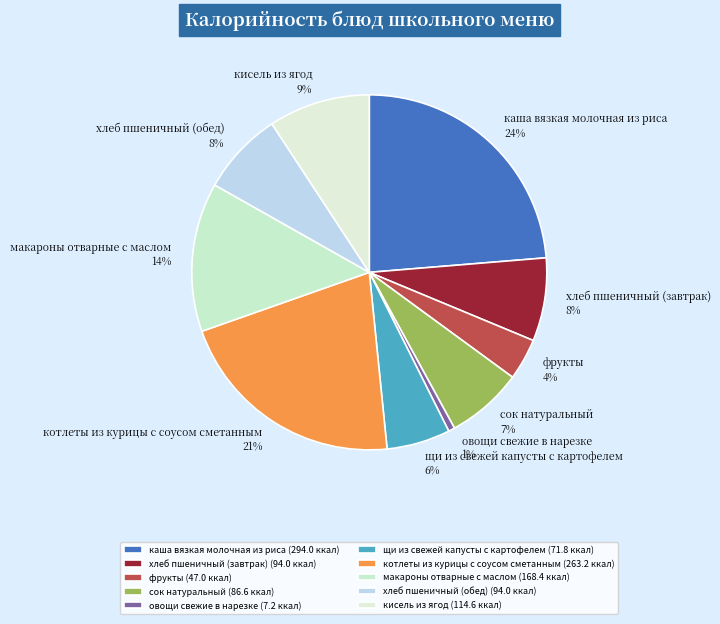

Combined, do овощи свежие в нарезке and щи из свежей капусты с картофелем account for over 50%?

No